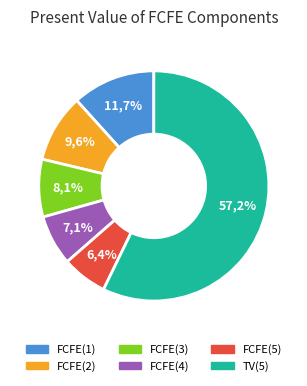

Rank the categories by value from highest to lowest.

TV(5), FCFE(1), FCFE(2), FCFE(3), FCFE(4), FCFE(5)